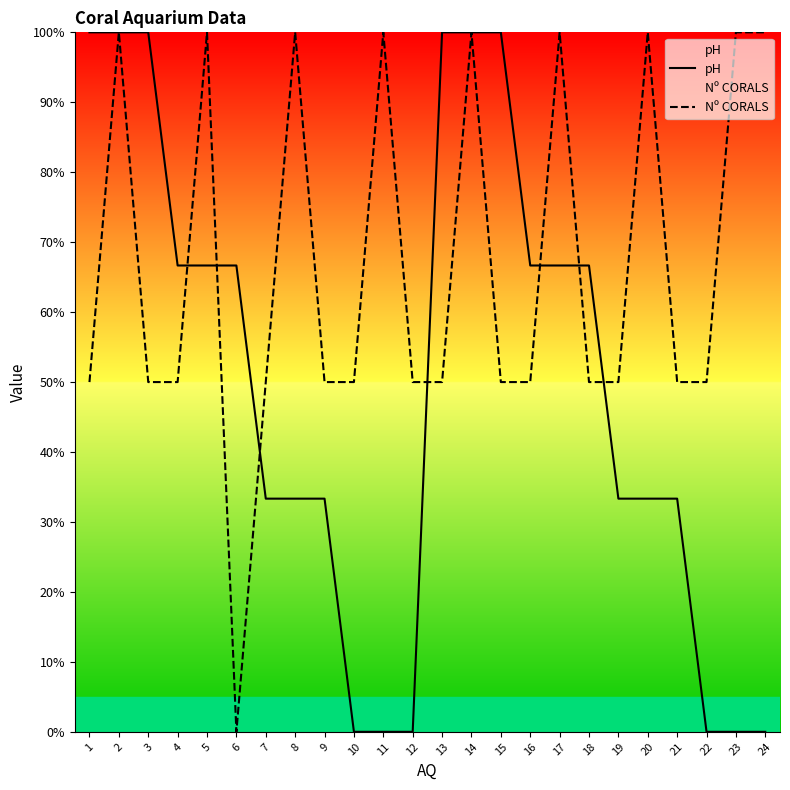

What is the value of the Nº CORALS point at the 4th from the left?

50.0